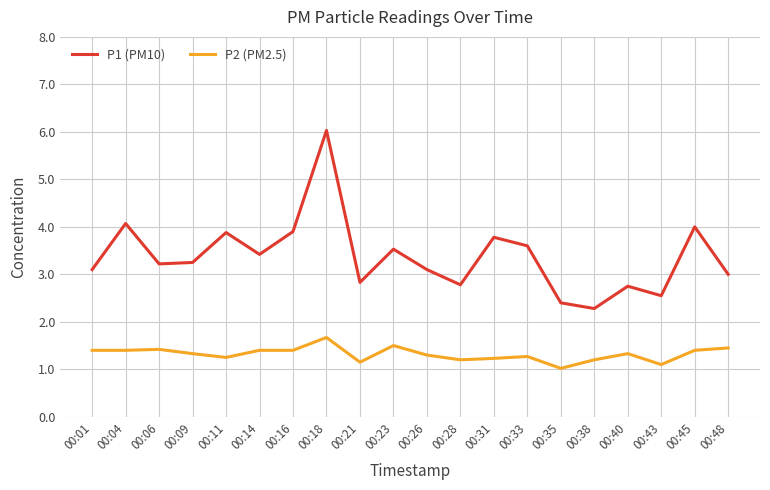

True or false: P1 (PM10) and P2 (PM2.5) intersect in this chart.

False